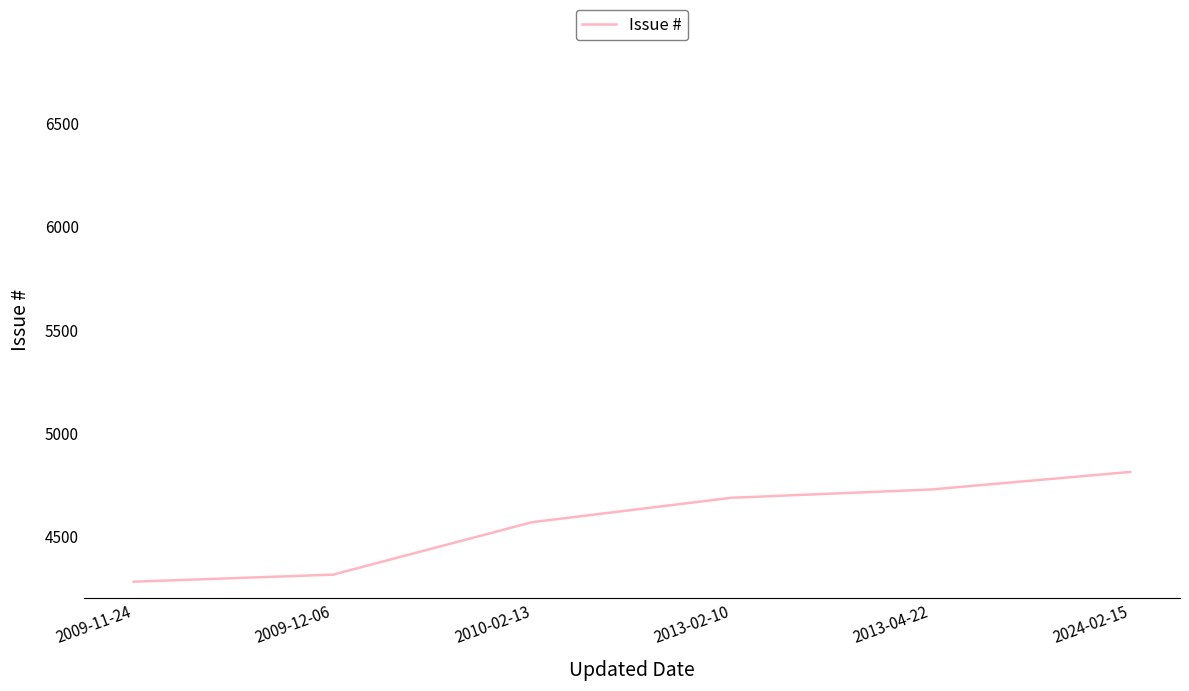

Read the value at 2009-12-06, to the nearest 10.

4320